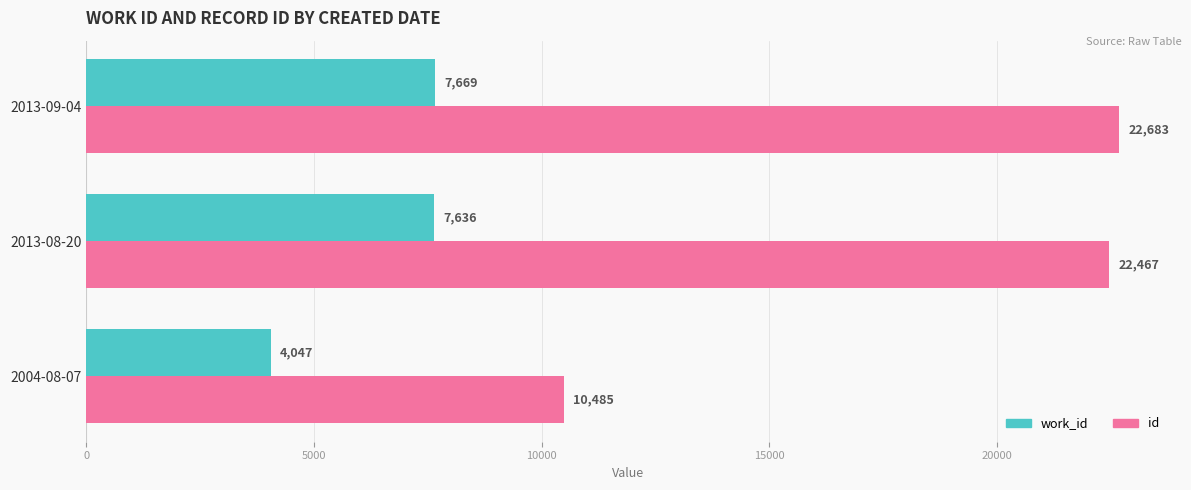

At which label is id closest to 16584?

2013-08-20